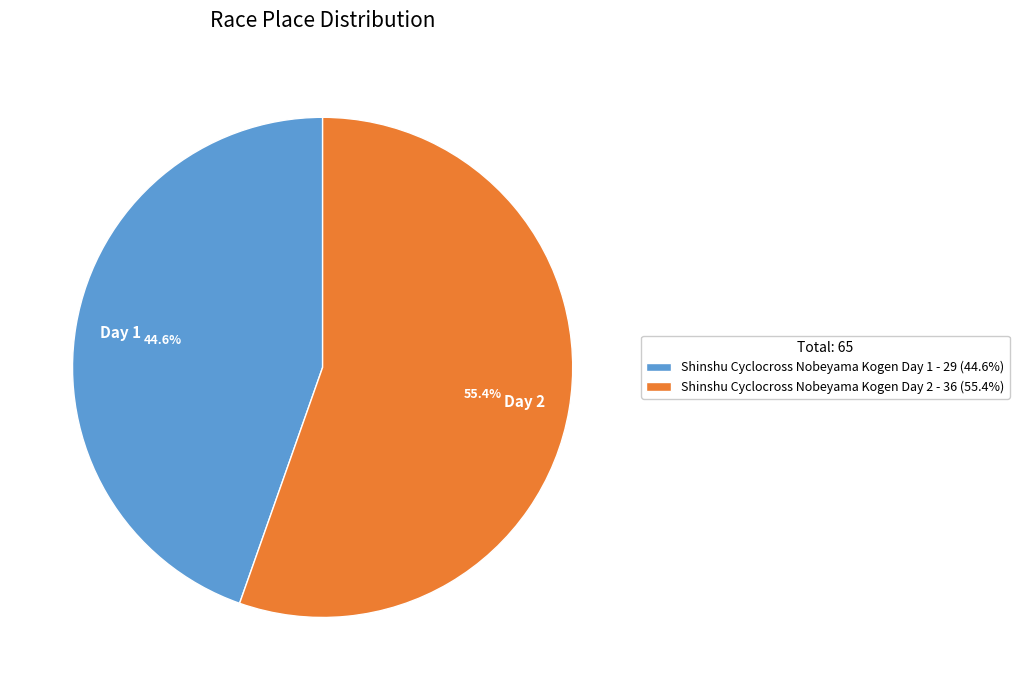

What is the majority slice?

Shinshu Cyclocross Nobeyama Kogen Day 2